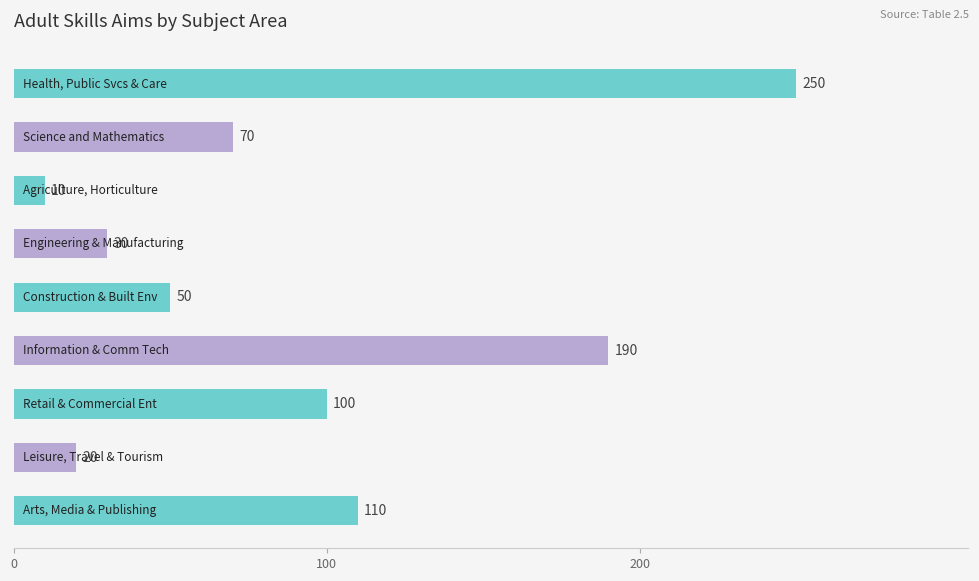

What is the difference between the maximum and second lowest values?

230